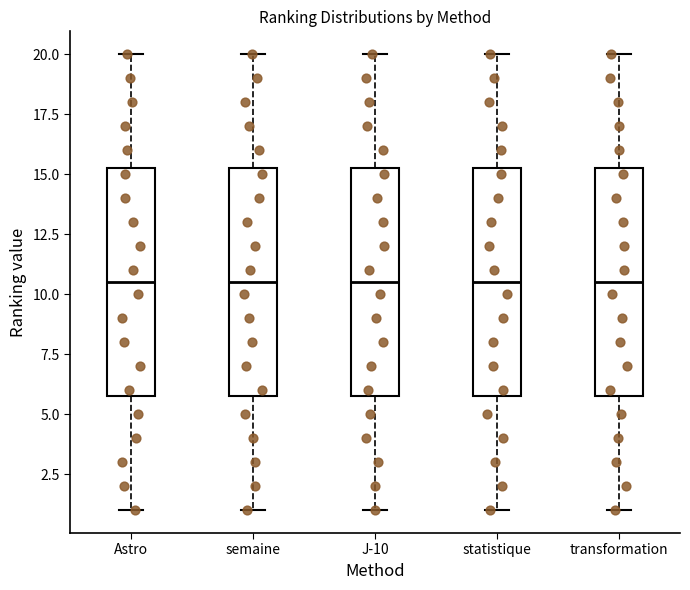

Reading left to right, transcribe this box plot: for each box, give where its median line is, the range the box spans, and where its two whiskers end, as read against the y-axis. The values are not printed on the chart, so give them approximately, as read against the axis.

Astro: median 10.5, box 6.0 to 15.5, whiskers 1.0 to 20.0
semaine: median 10.5, box 6.0 to 15.5, whiskers 1.0 to 20.0
J-10: median 10.5, box 6.0 to 15.5, whiskers 1.0 to 20.0
statistique: median 10.5, box 6.0 to 15.5, whiskers 1.0 to 20.0
transformation: median 10.5, box 6.0 to 15.5, whiskers 1.0 to 20.0